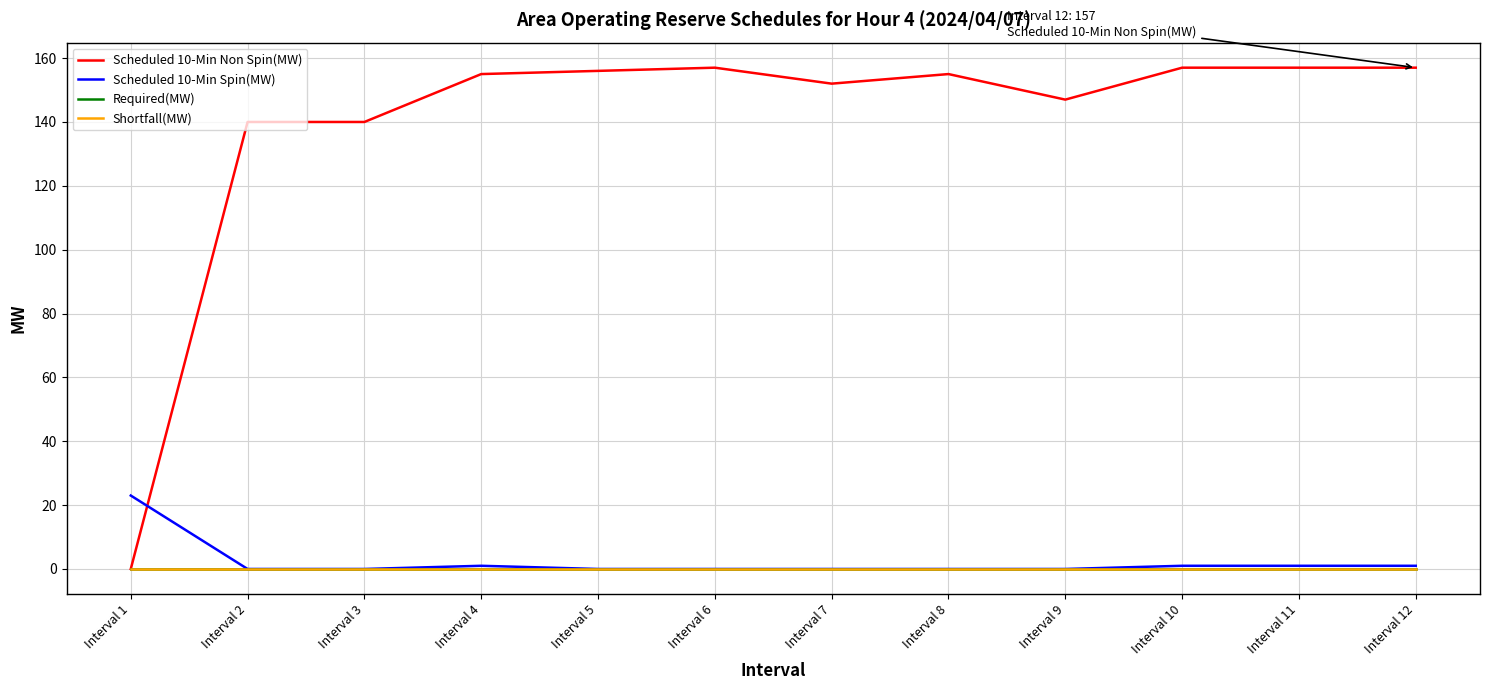

Does the chart display data point markers on the line(s)?

No